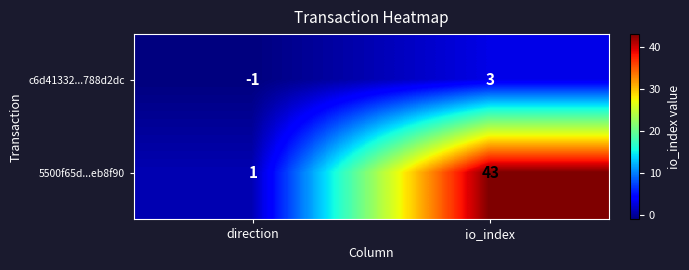

Reading left to right, list all the values displayed in this chart.

c6d41332...788d2dc: direction=-1	io_index=3
5500f65d...eb8f90: direction=1	io_index=43